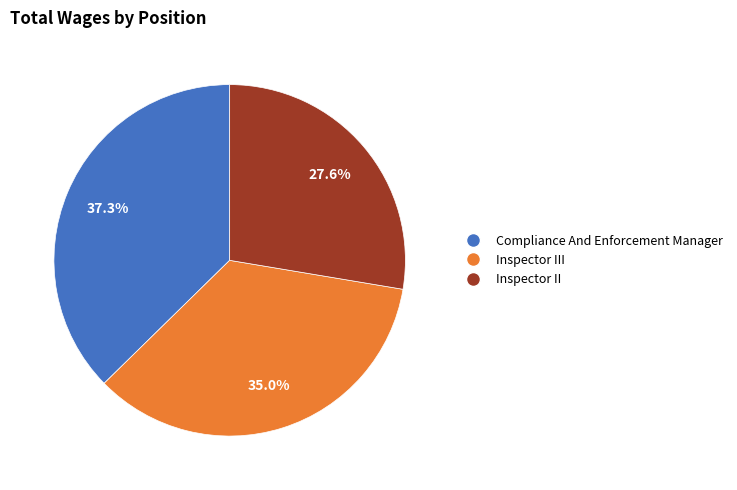

Is there any slice that represents more than half of the pie?

No